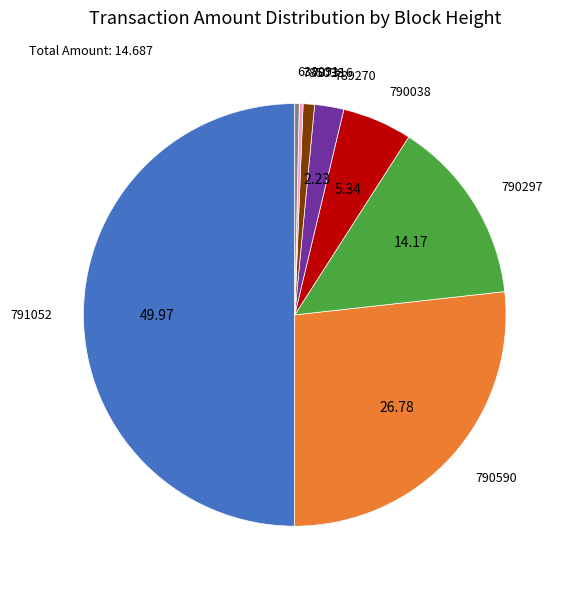

How many slices are in this pie chart?

8